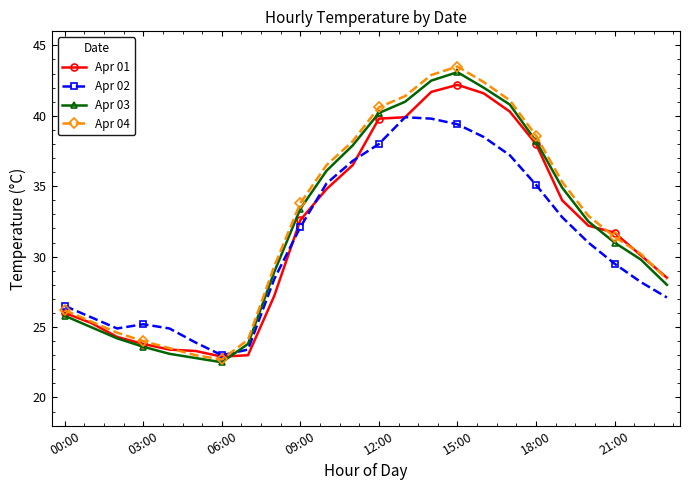

Rank the series by their maximum value, from lowest to highest.

Apr 02, Apr 01, Apr 03, Apr 04